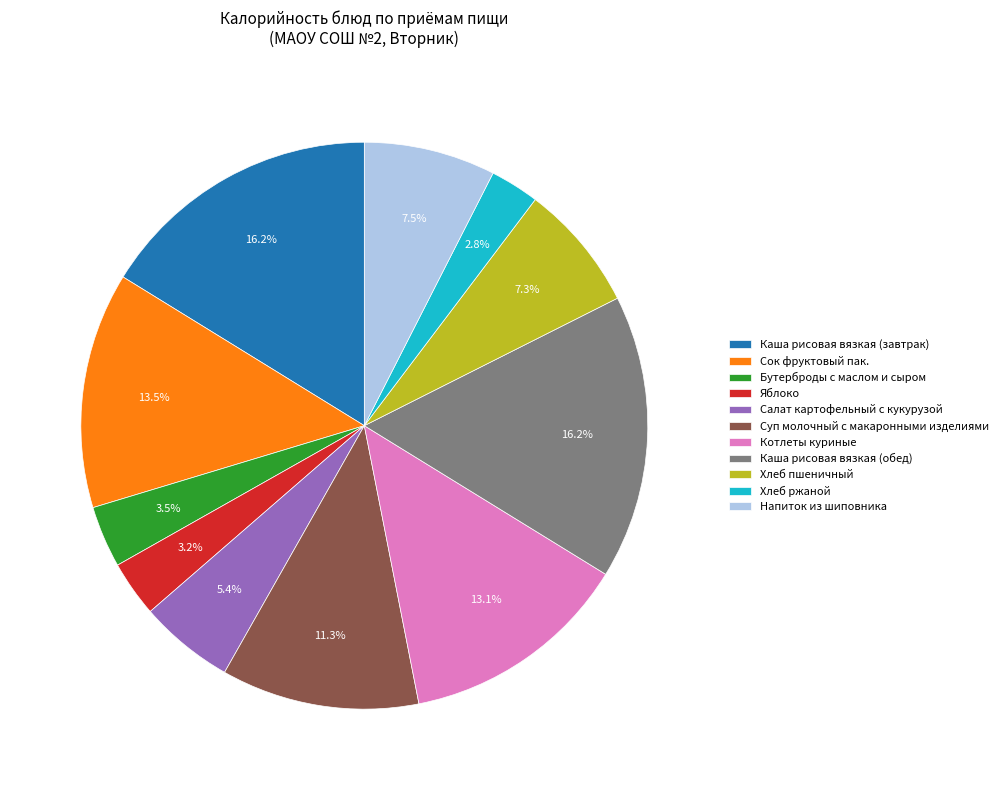

To the nearest percent, what percentage of the pie is Каша рисовая вязкая (завтрак)?

16%